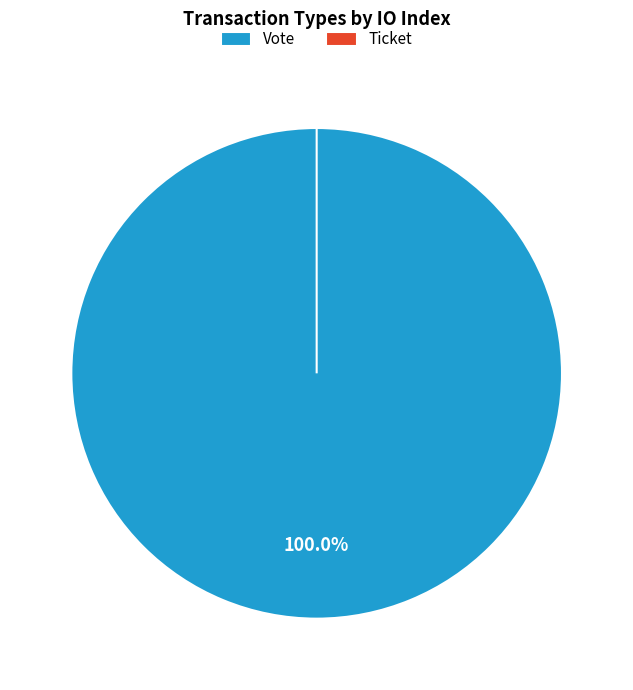

To the nearest percent, what is the difference between the Vote and Ticket slice percentages?

100%